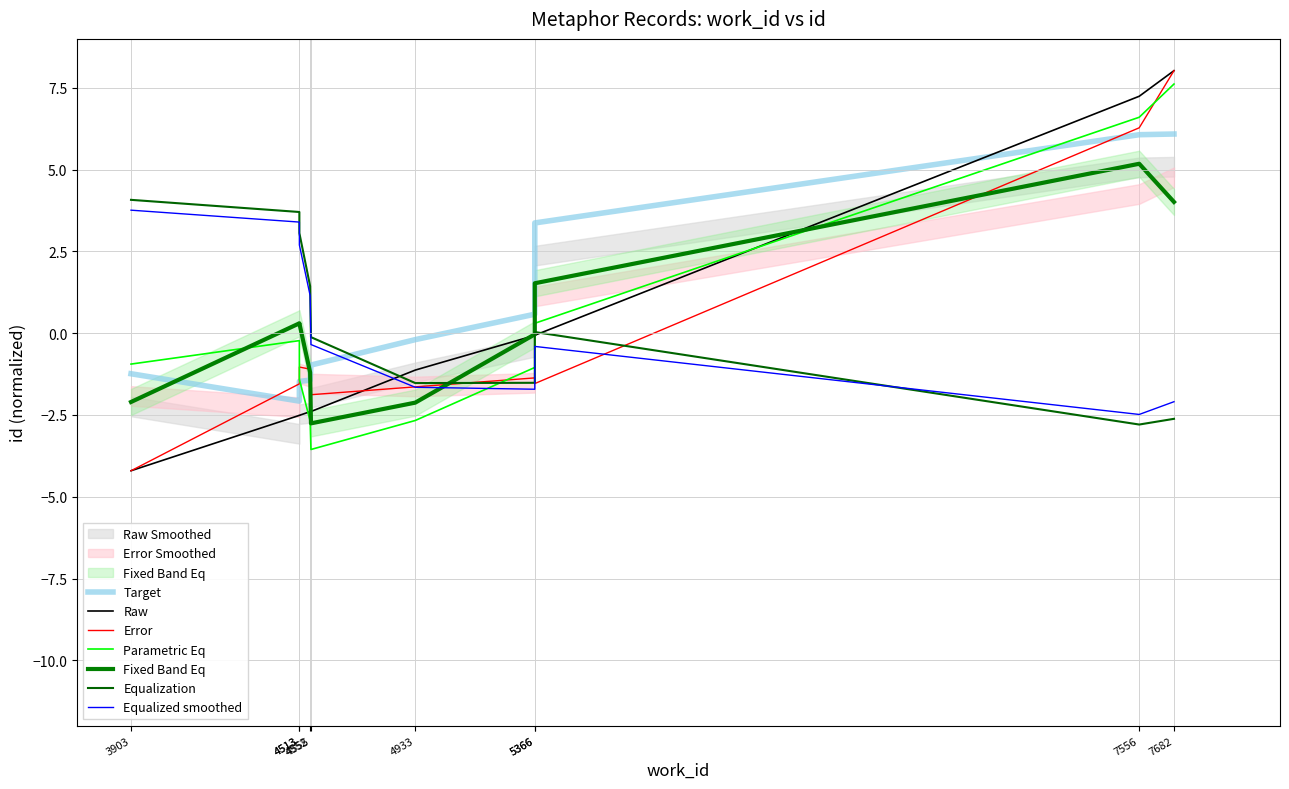

How many values are below zero?

8